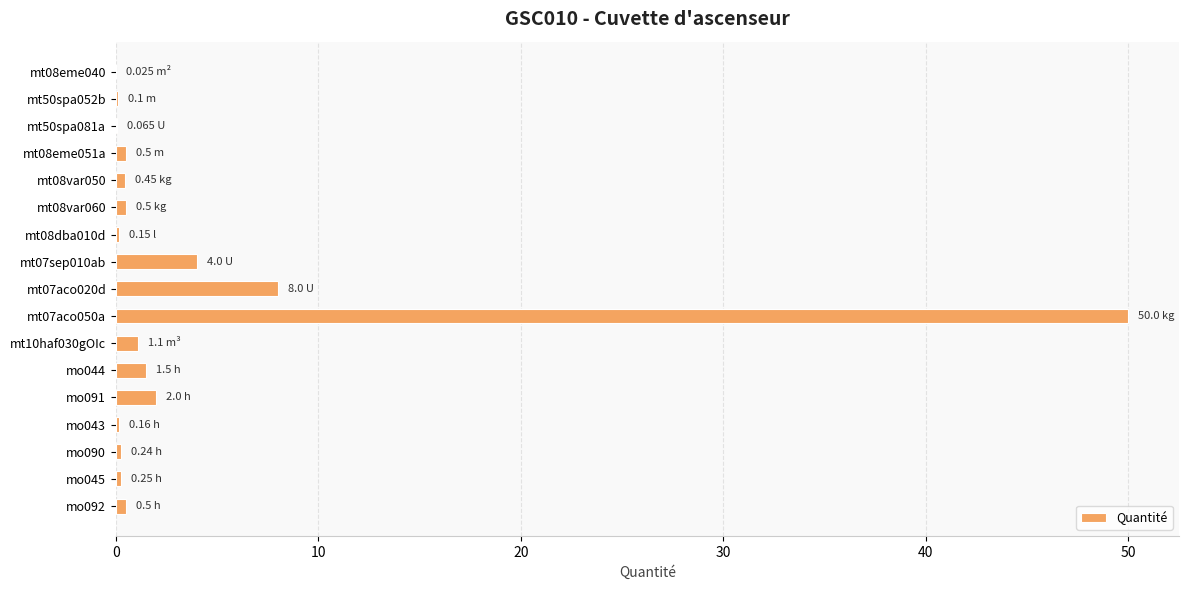

At which label is the value closest to 25?

mt07aco020d